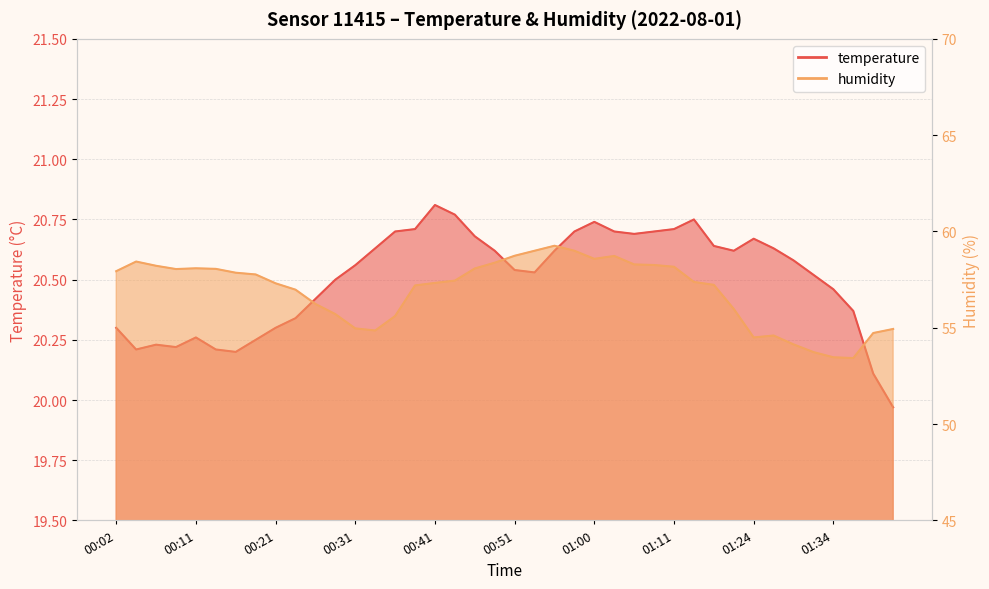

True or false: temperature has a value of 11.8 at 00:16.

False